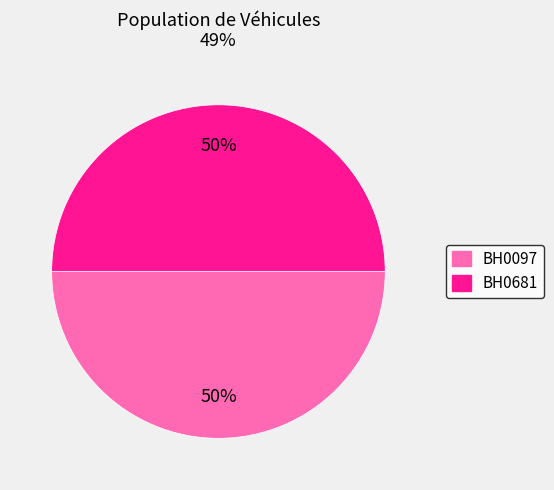

To the nearest percent, what is the combined percentage of BH0097 and BH0681?

100%